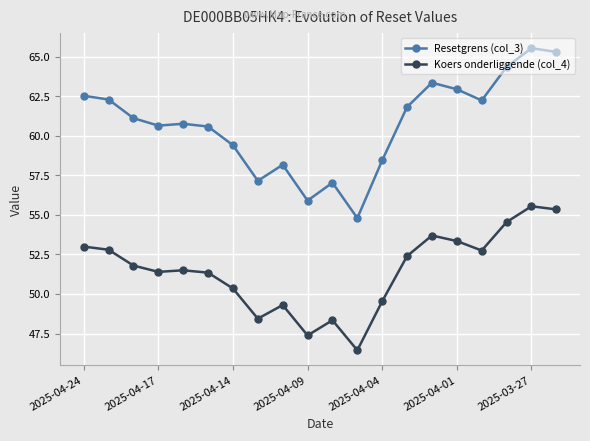

How many lines are shown in the chart?

2